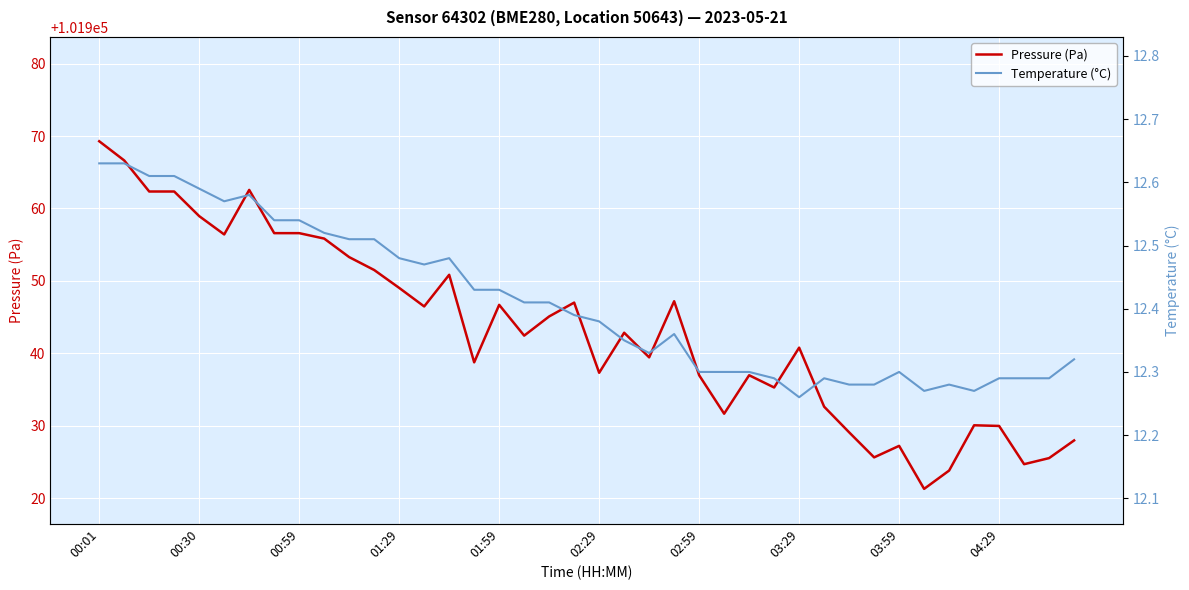

True or false: Pressure (Pa) has more than 2 points higher than both neighbors.

True